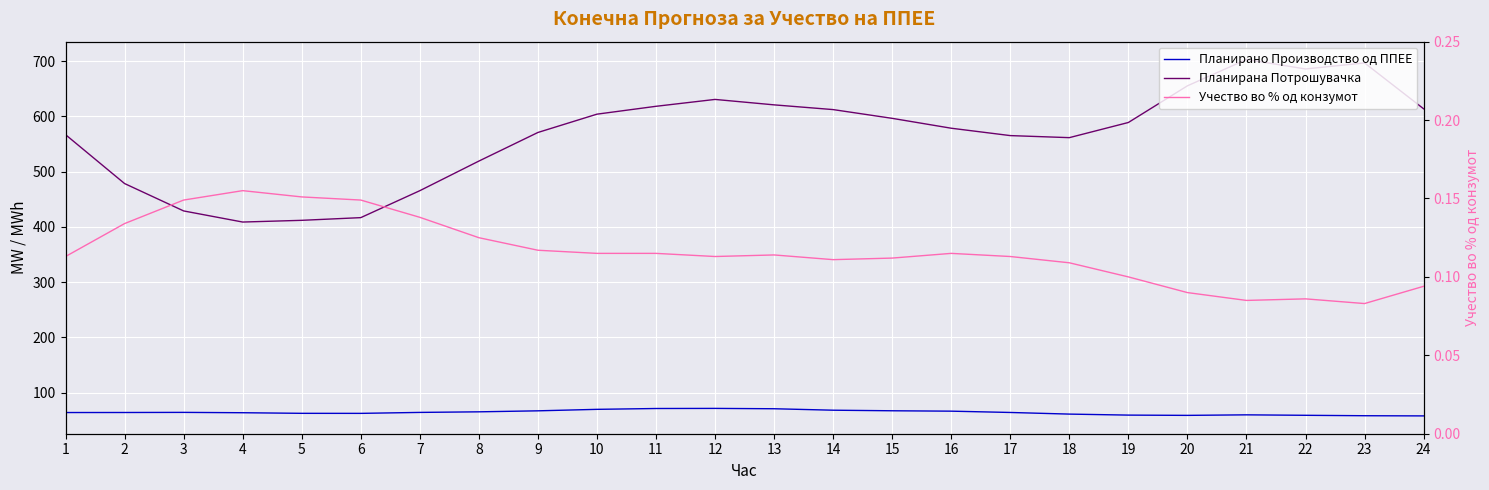

Which series changed the most between 7 and 15?

Планирана Потрошувачка